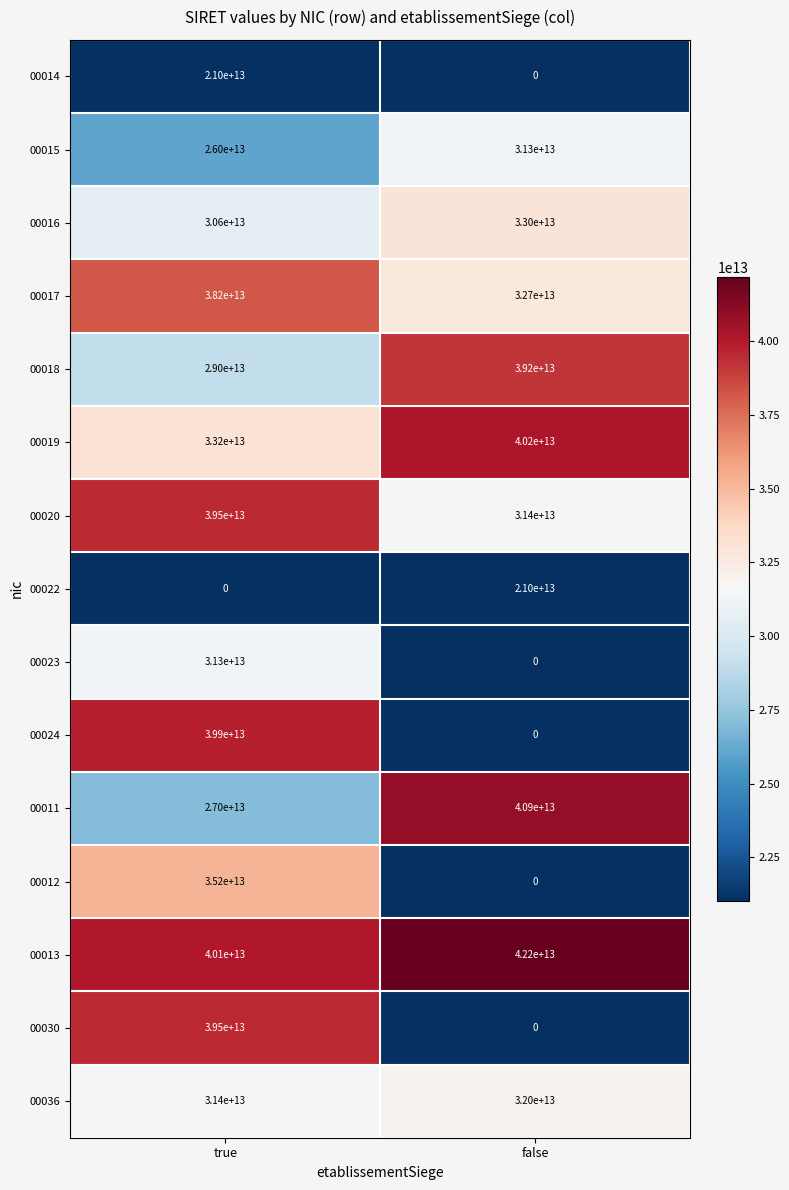

Which series changed the most between true and false?

00024